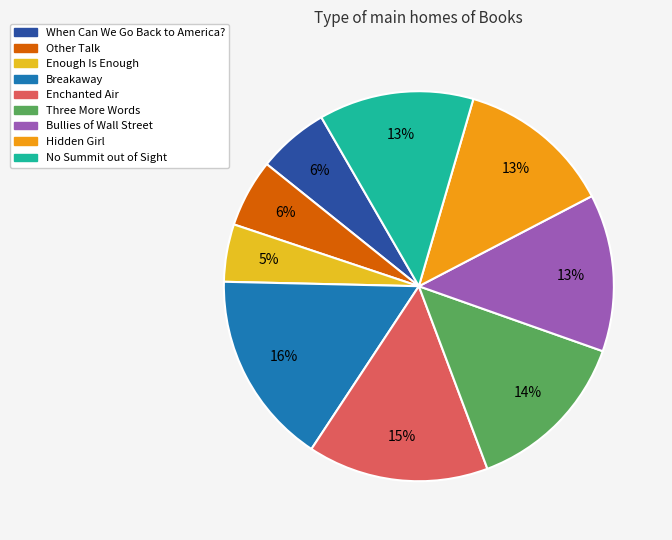

Does any single category account for the majority?

No